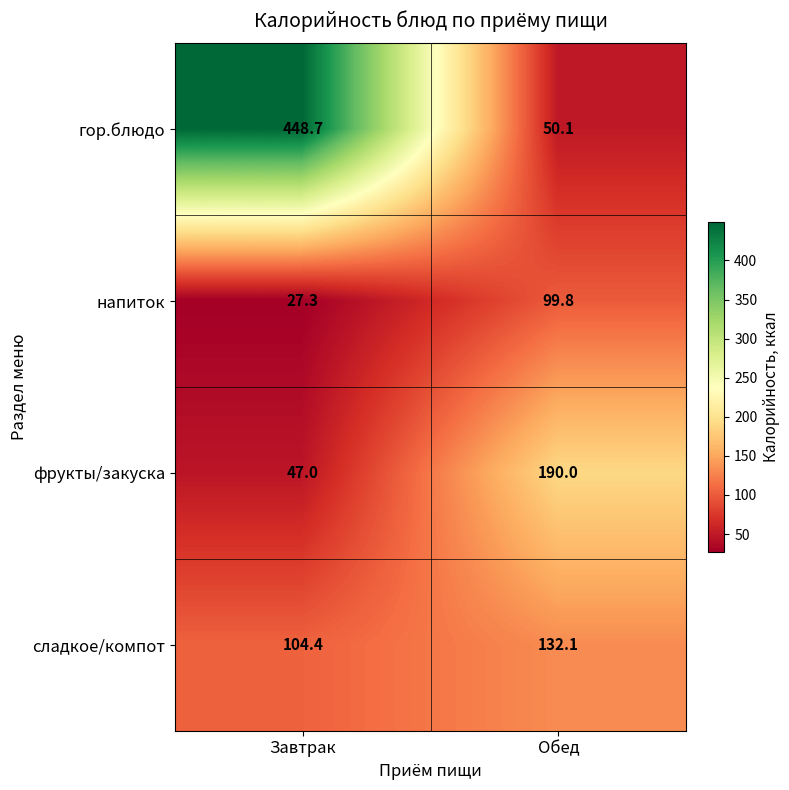

Reading left to right, what are all the values shown in this chart?

гор.блюдо: Завтрак=448.7	Обед=50.1
напиток: Завтрак=27.3	Обед=99.8
фрукты/закуска: Завтрак=47.0	Обед=190.0
сладкое/компот: Завтрак=104.4	Обед=132.1